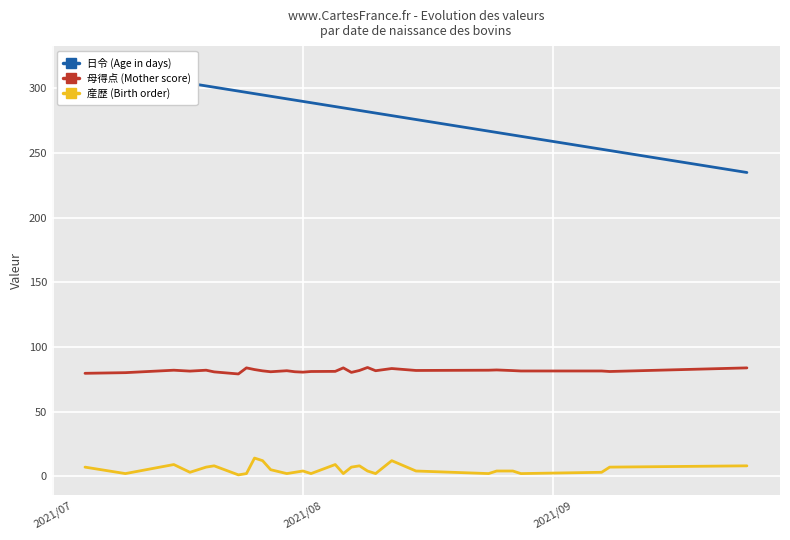

How many interior local peaks does the 母得点 (Mother score) series have?

8